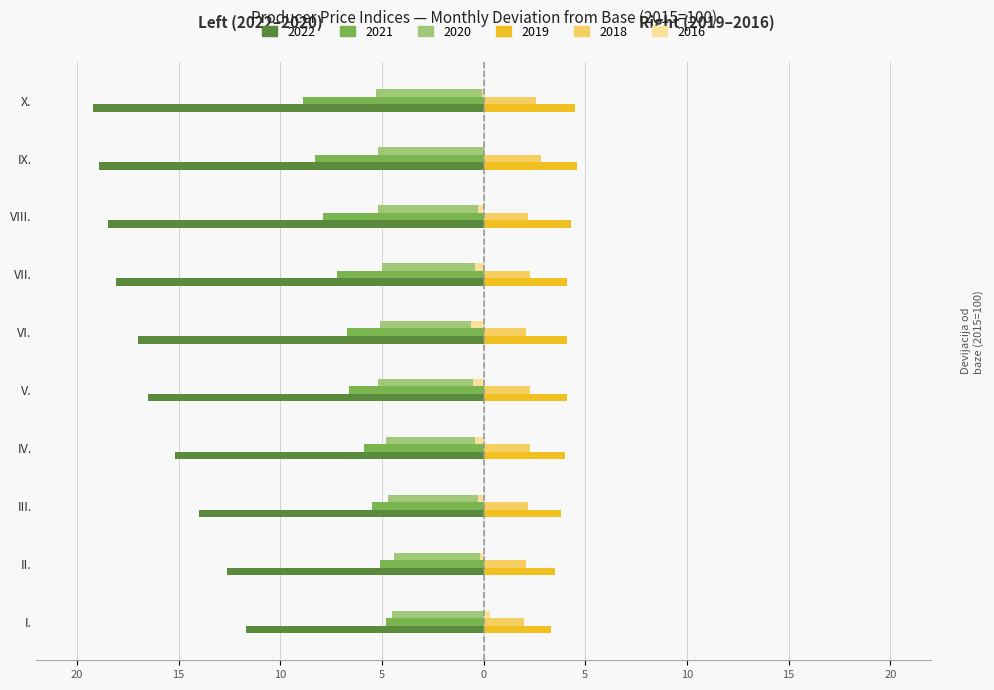

What are all the series names shown in the legend?

2022, 2021, 2020, 2019, 2018, 2016